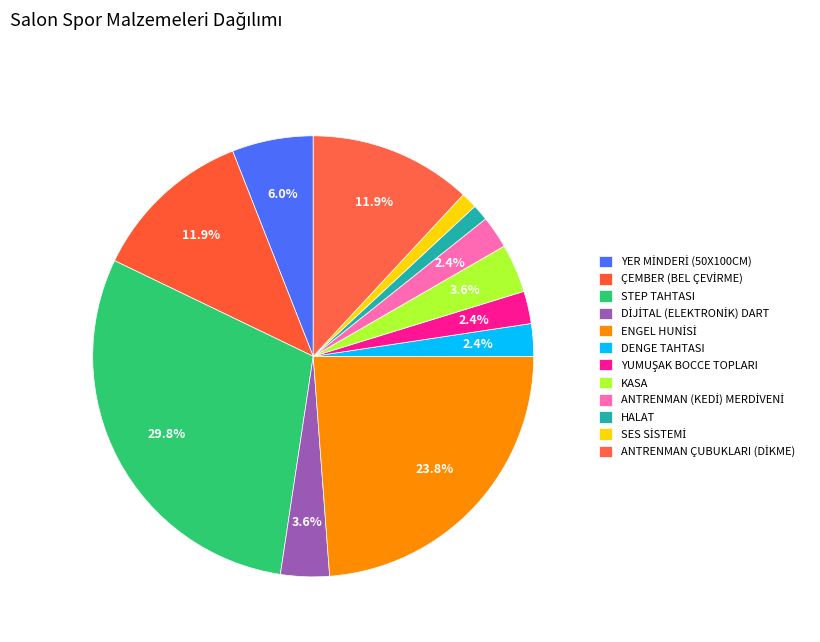

What is the smallest slice in the pie chart?

HALAT